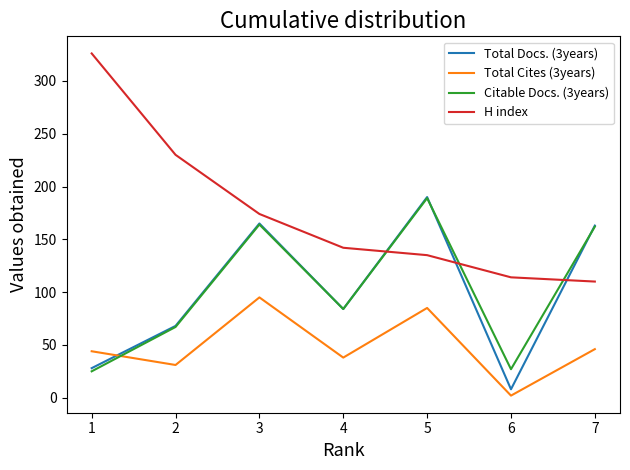

Rank the series at 1 from lowest to highest value.

Citable Docs. (3years), Total Docs. (3years), Total Cites (3years), H index